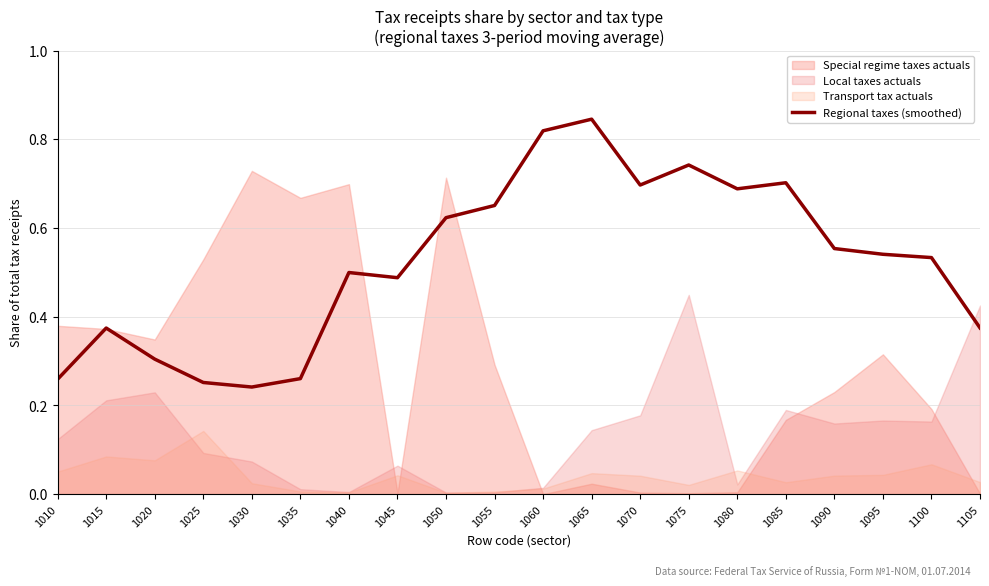

True or false: Regional taxes (smoothed) has a value of 0.9 at 1085.

False